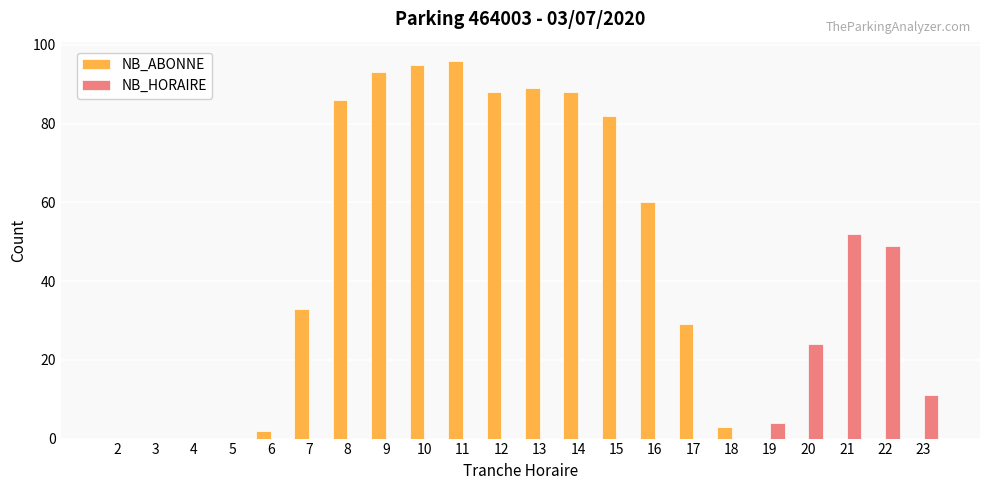

Reading right to left, transcribe all the data shown in this chart.

NB_ABONNE: 0	0	0	0	0	3	29	60	82	88	89	88	96	95	93	86	33	2	0	0	0	0
NB_HORAIRE: 11	49	52	24	4	0	0	0	0	0	0	0	0	0	0	0	0	0	0	0	0	0